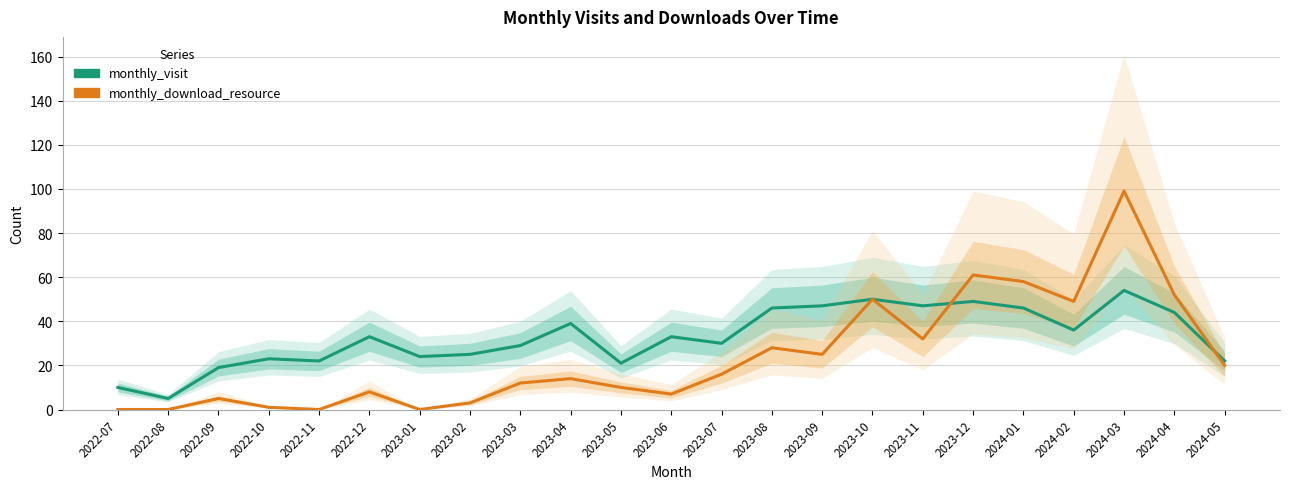

What is the approximate value of monthly_download_resource at 2023-09, to the nearest 5?

25